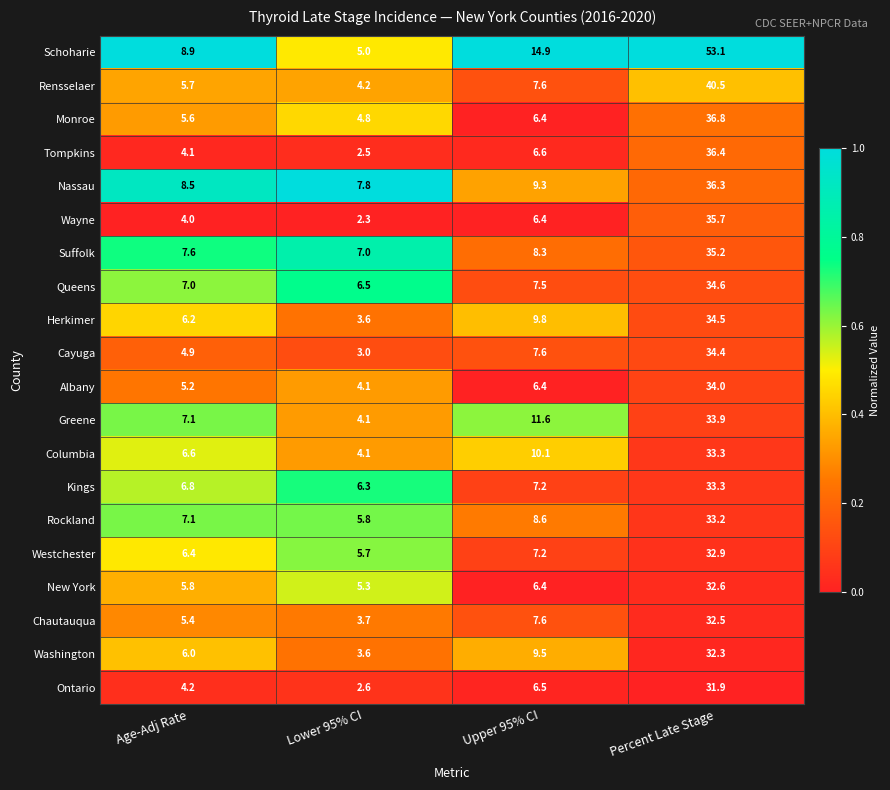

What is the sum of all Tompkins values?

49.6